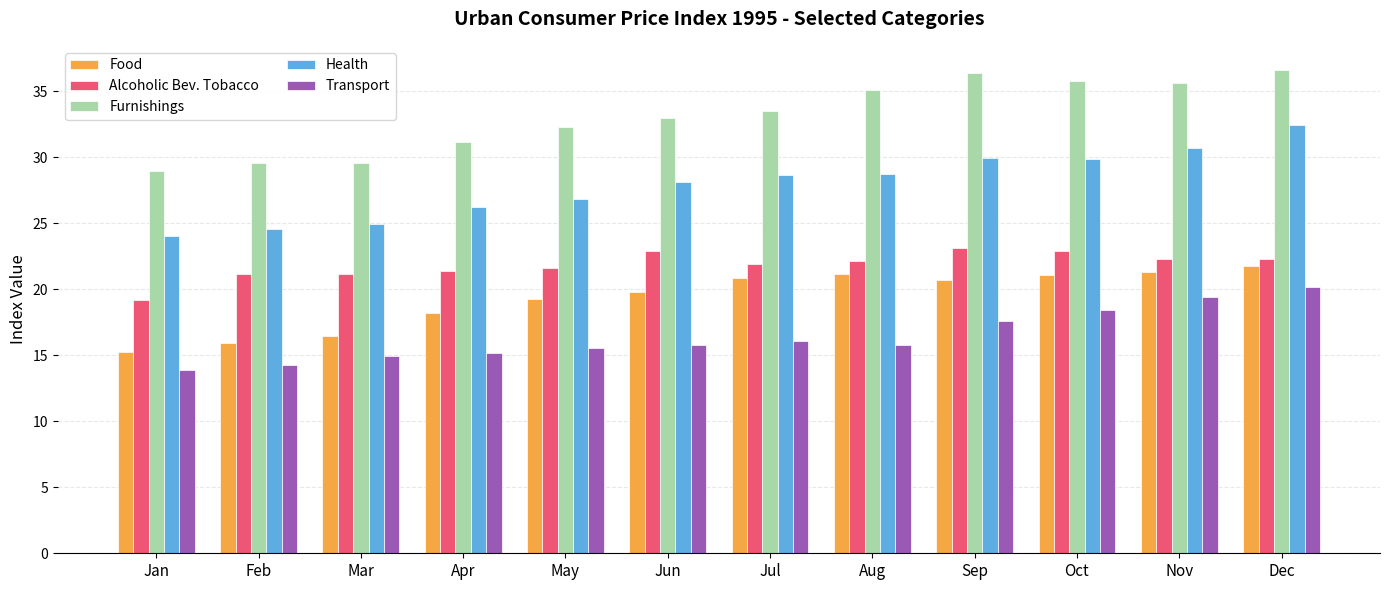

What is the spread (max minus min) of values at Nov?

16.2